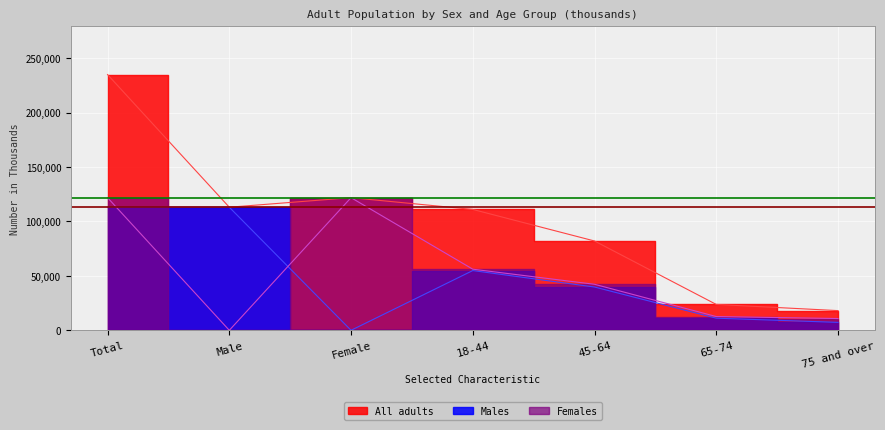

What value does the All adults series have at Male?

113071